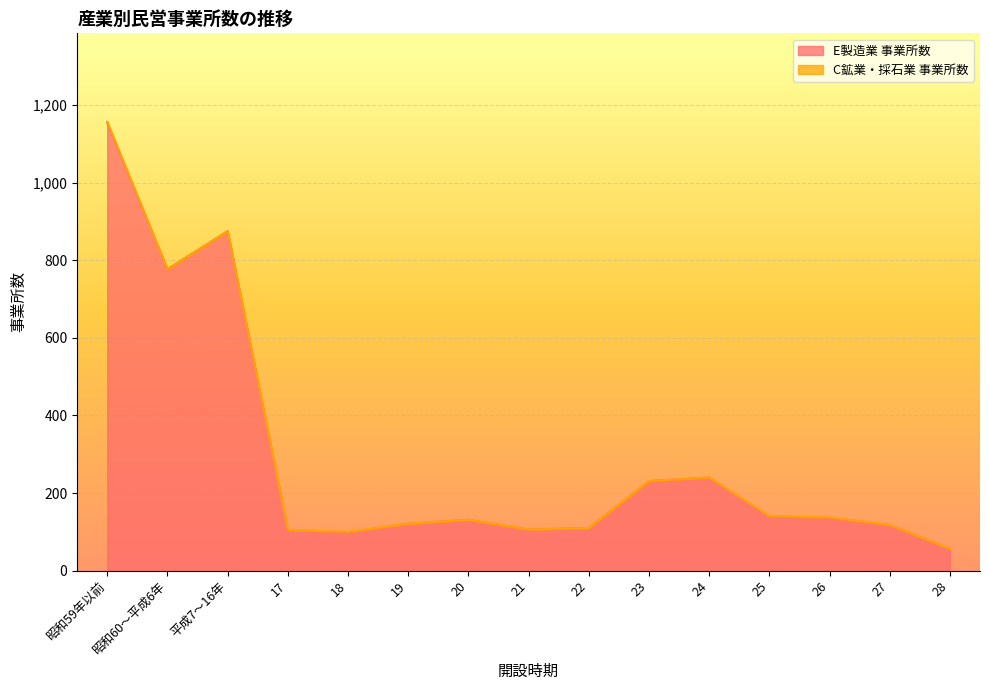

At which label is the value closest to 605?

昭和60～平成6年